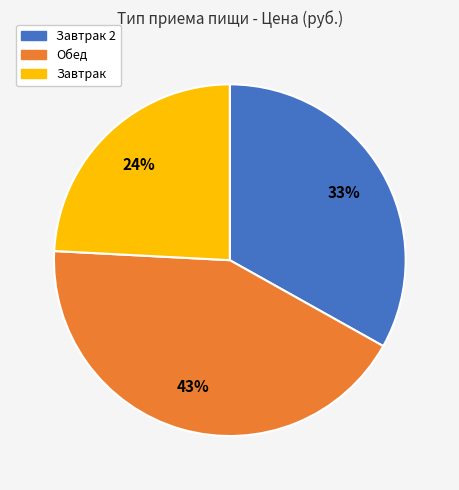

Approximately how many times larger is the value at Завтрак compared to Обед?

0.6